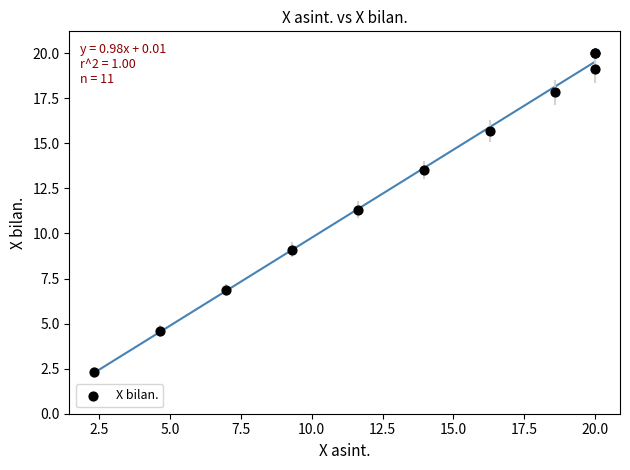

What Y value in the scatter plot is closest to 11?

11.3